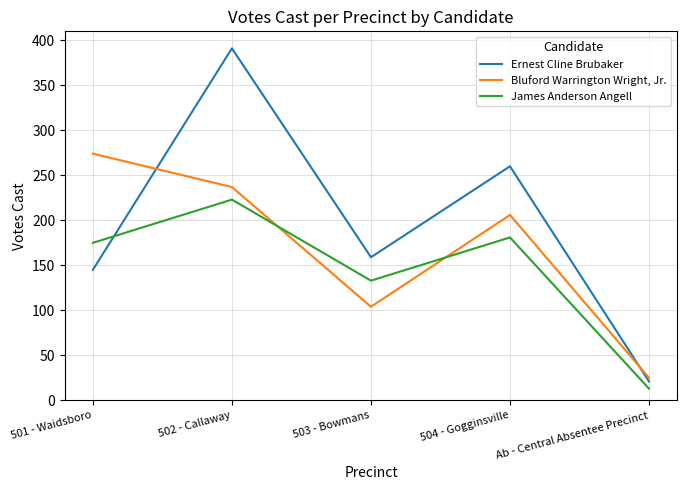

Count the number of data series in this chart.

3